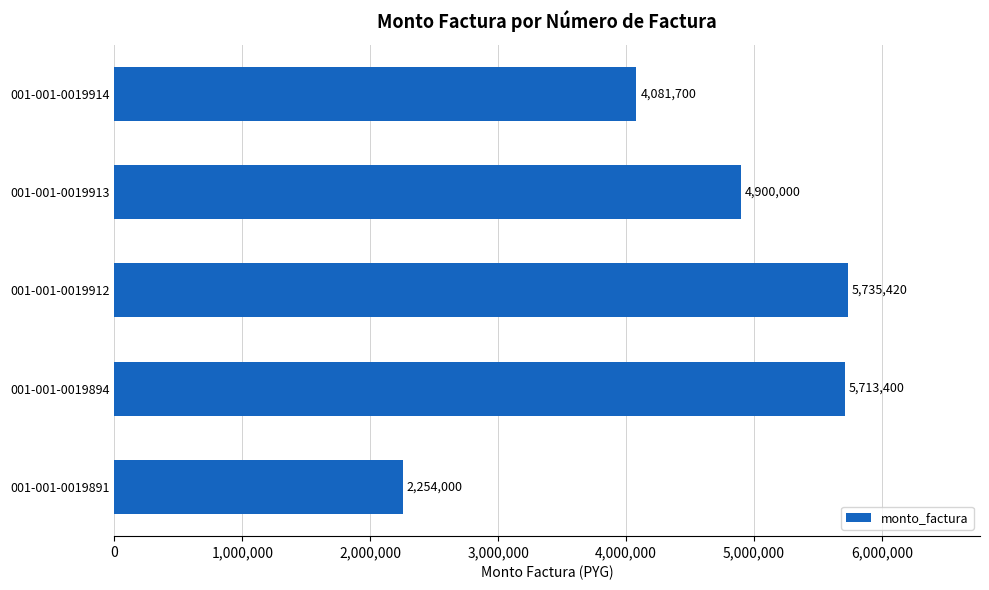

How many distinct data groups are displayed?

1